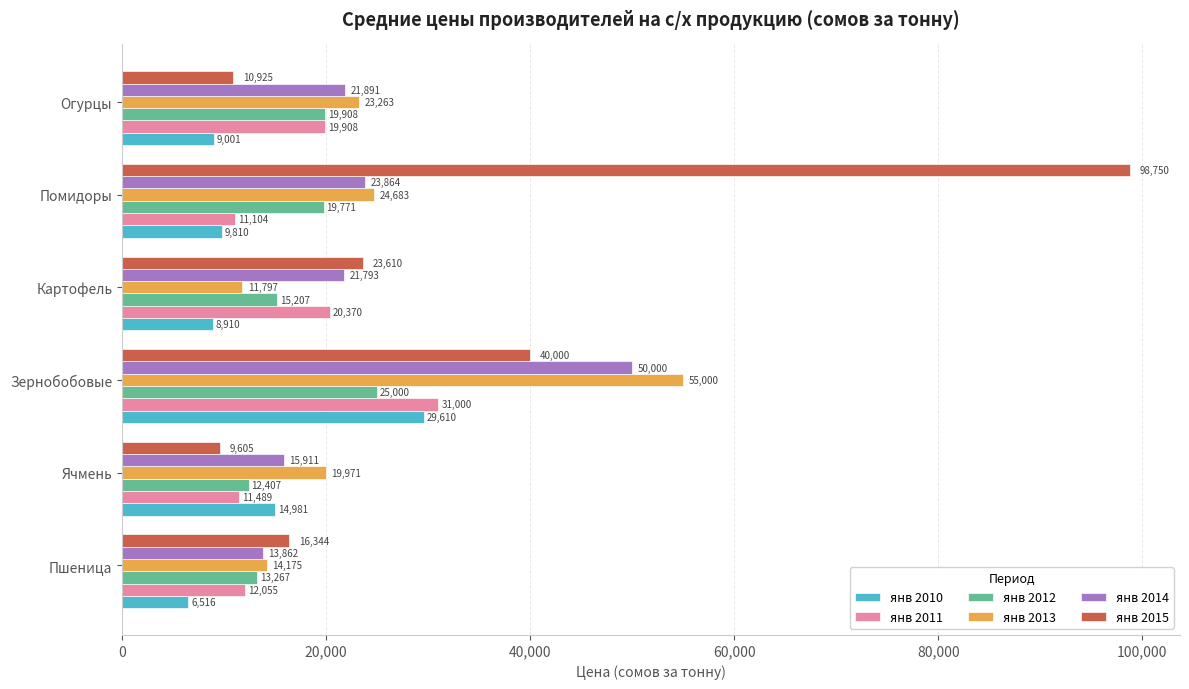

At which category does the chart reach its peak across all series?

Помидоры